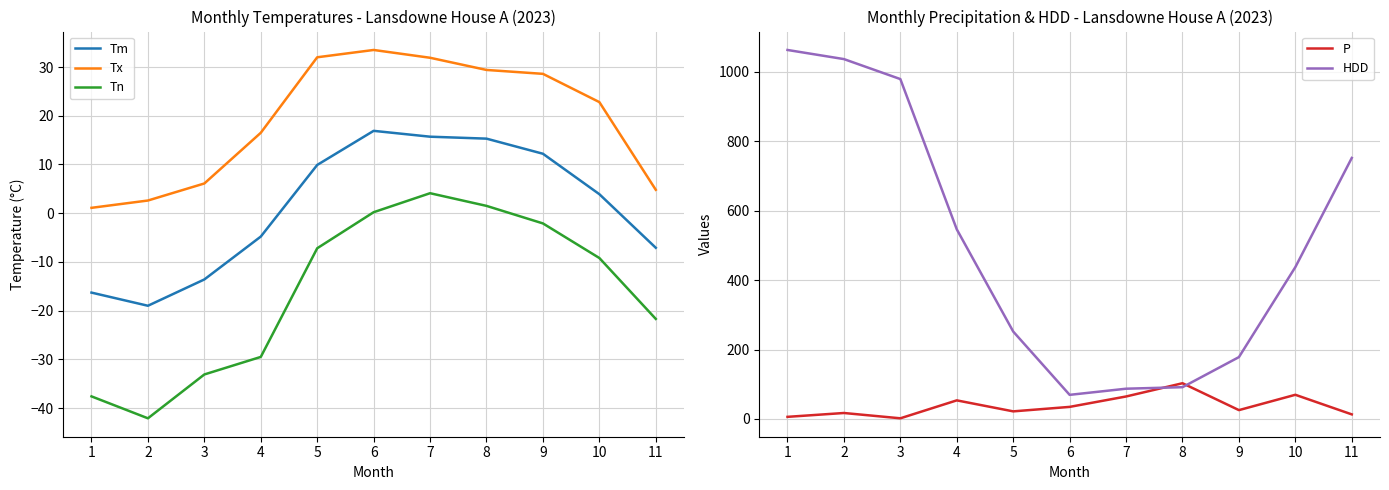

Where does the Tm series first go above 3?

5